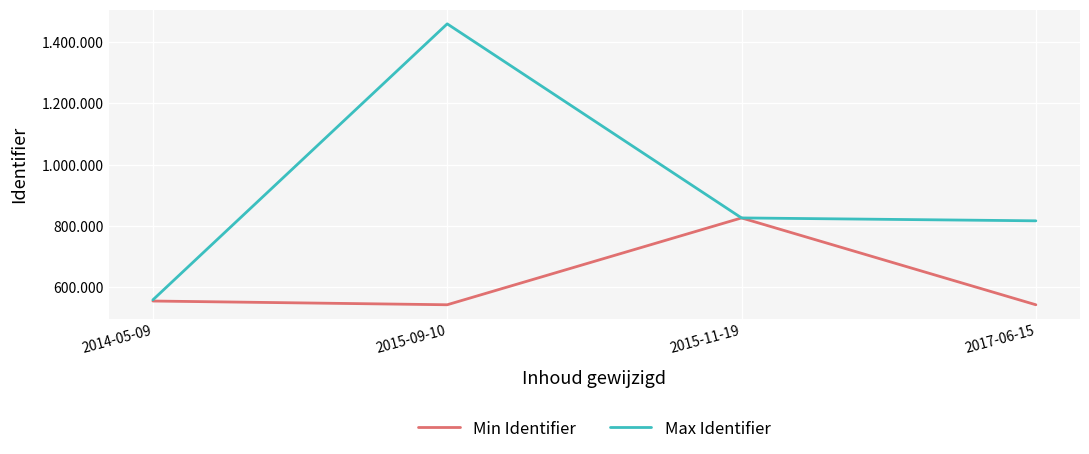

What is the maximum value shown in the chart?

1459696